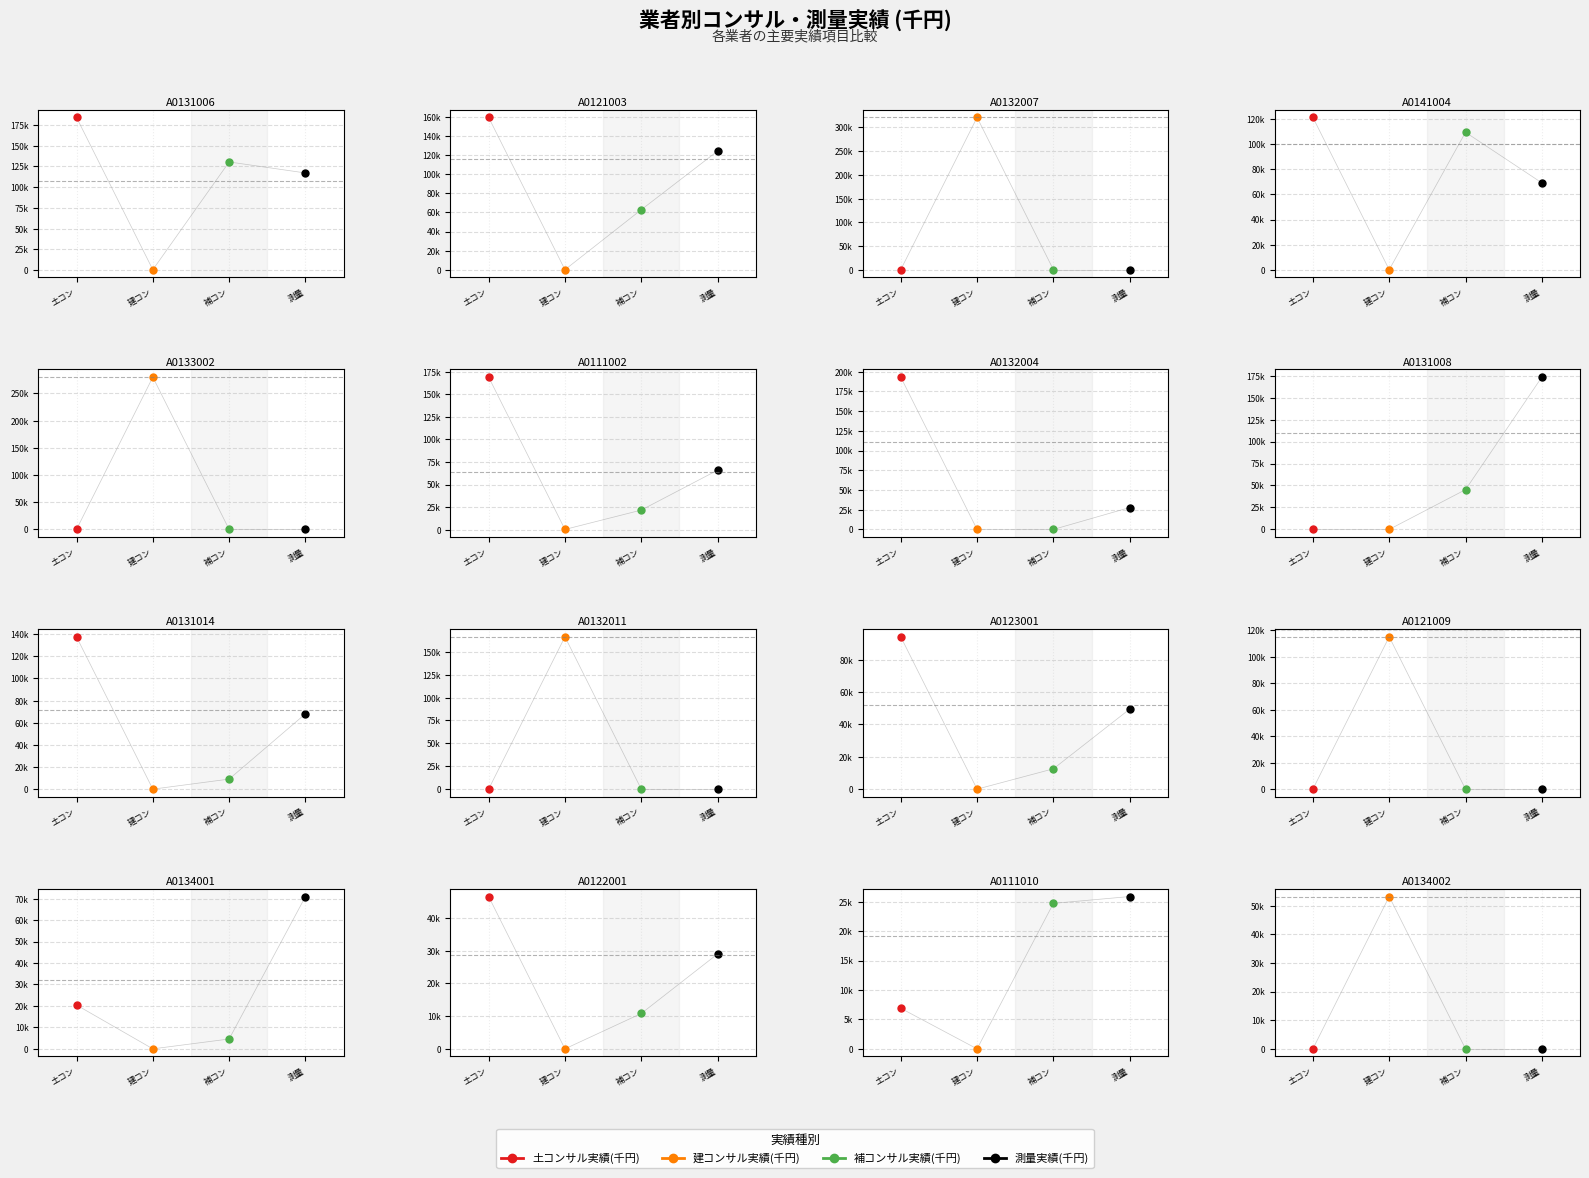

True or false: 建コンサル実績(千円) has a value of 183441 at A0132010.

False